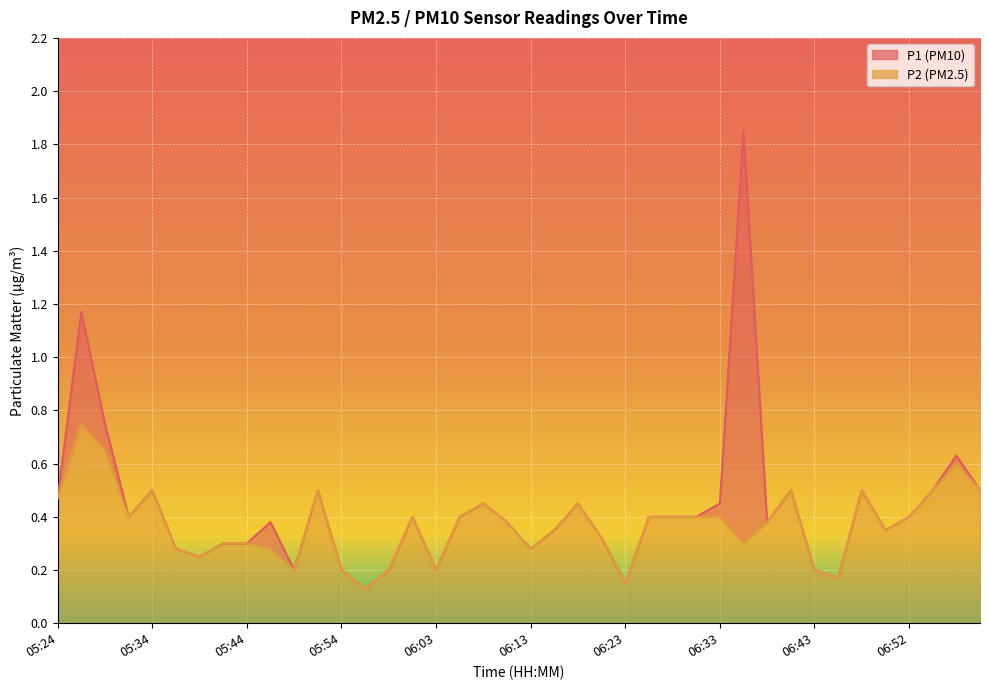

What is the difference between the P1 values at 06:48 and 06:57?

0.1